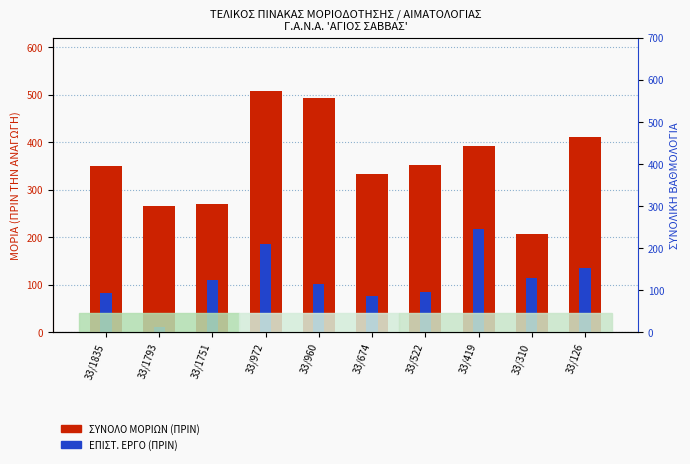

True or false: ΣΥΝΟΛΟ ΜΟΡΙΩΝ (ΠΡΙΝ) has a value of 398.5 at 33/1751.

False